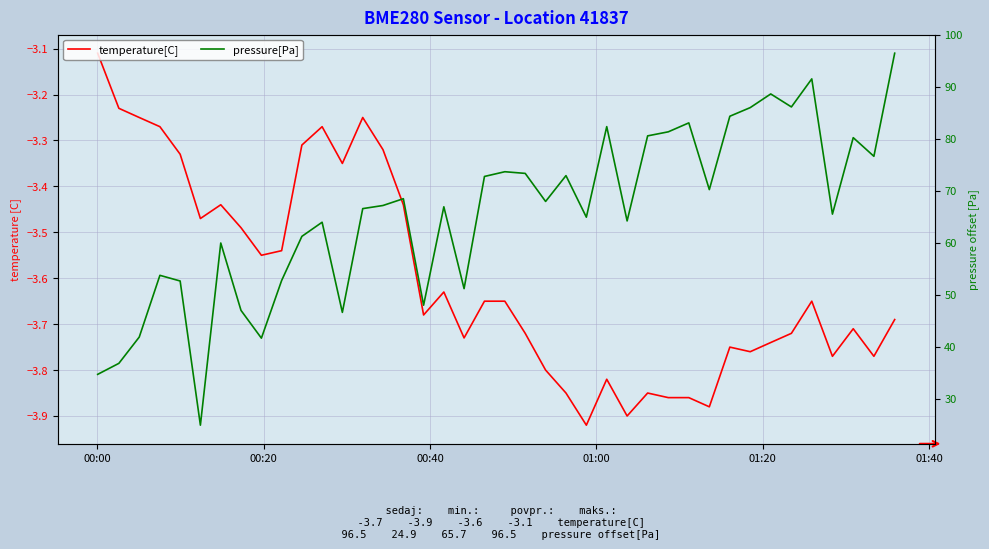

True or false: pressure[Pa] and temperature[C] cross at least once.

False